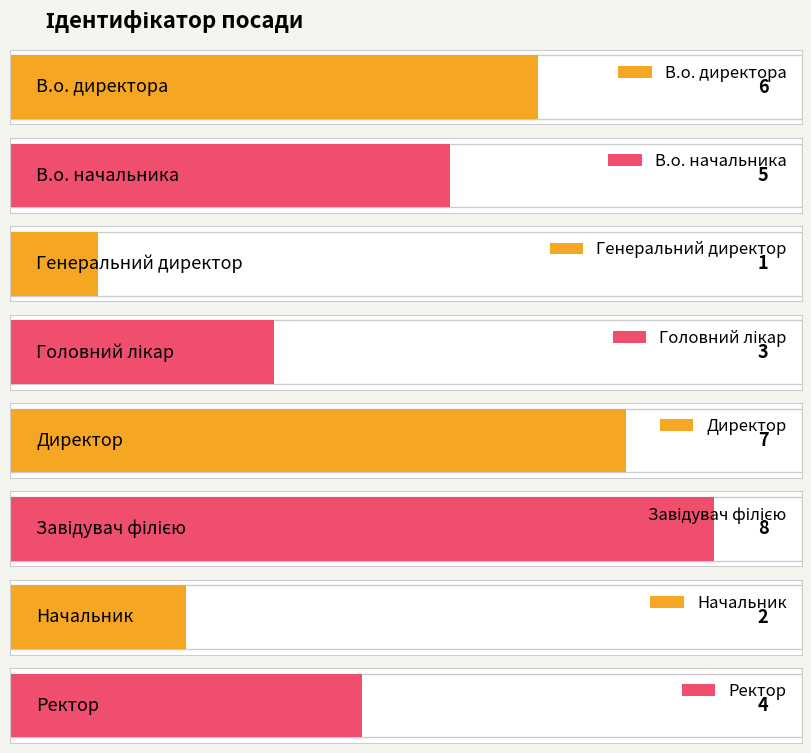

How many data points are above 5?

3